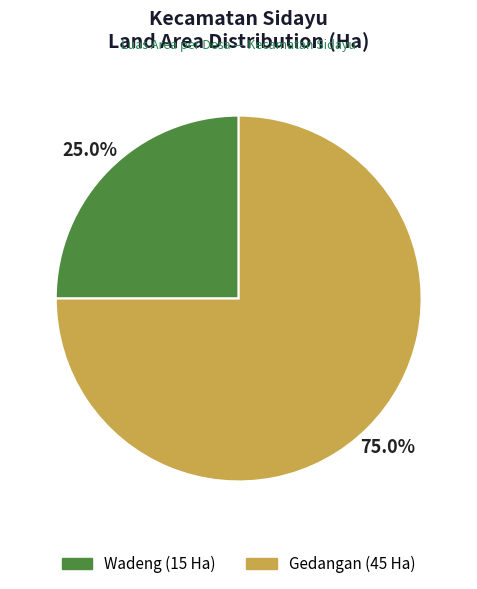

Combined, do Wadeng and Gedangan account for over 50%?

Yes